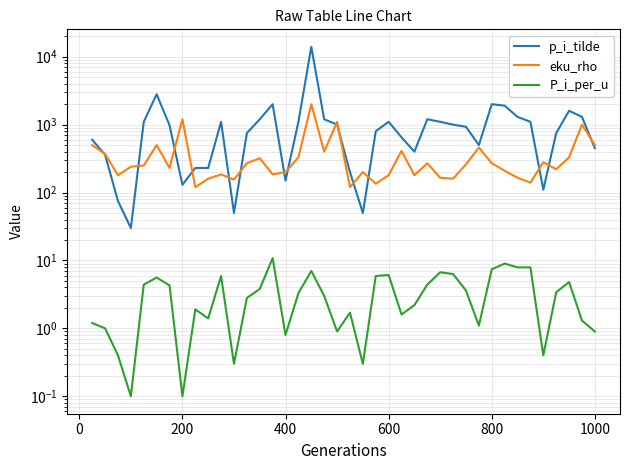

What is the greatest value displayed?

14000.0